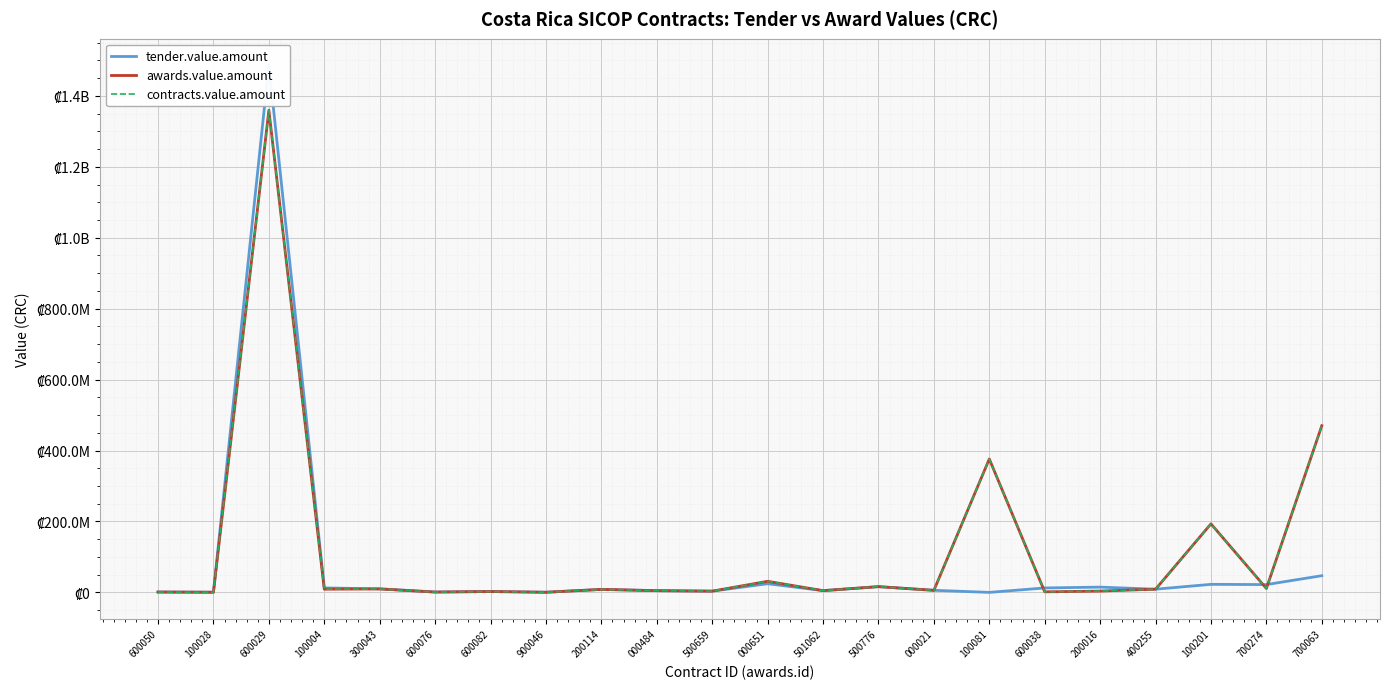

Reading left to right, what are all the values shown in this chart?

tender.value.amount: 600050=1102986.0	100028=497000.0	600029=1486774064.6	100004=12572112.0	300043=10000000.0	600076=1106700.0	600082=2516790.0	900046=483000.0	200114=8500000.0	000484=4865000.0	500659=3500000.0	000651=24425316.6	501062=5000000.0	500776=16200000.0	000021=5883143.1	100081=26.0	600038=12526000.0	200016=14871376.6	400255=9000000.0	100201=22674877.9	700274=22000000.0	700063=47078622.1
awards.value.amount: 600050=930227.0	100028=452000.0	600029=1359396184.8	100004=9035596.9	300043=9690026.7	600076=880000.0	600082=2367000.0	900046=332110.0	200114=8347762.5	000484=4863520.0	500659=3500000.0	000651=31232266.6	501062=4900000.0	500776=16200000.0	000021=5772040.0	100081=376051738.8	600038=1537115.4	200016=3680926.3	400255=9000000.0	100201=193230000.0	700274=10974745.1	700063=469952246.4
contracts.value.amount: 600050=930227.0	100028=452000.0	600029=1359396184.8	100004=9035596.9	300043=9690026.7	600076=880000.0	600082=2367000.0	900046=332110.0	200114=8347762.5	000484=4863520.0	500659=3500000.0	000651=31232266.6	501062=4900000.0	500776=16200000.0	000021=5772040.0	100081=376051738.8	600038=1537115.4	200016=3680926.3	400255=9000000.0	100201=193230000.0	700274=10974745.1	700063=469952246.4